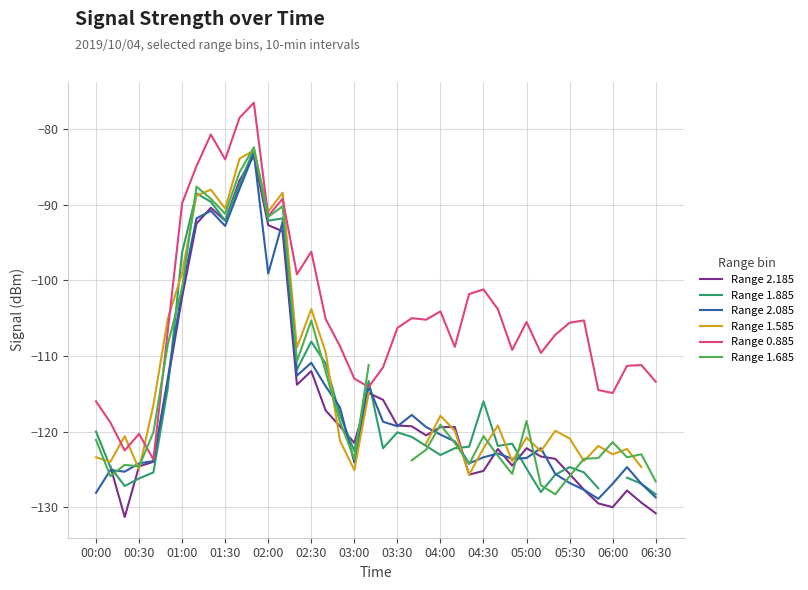

How many values in Range 1.585 are below zero?

37